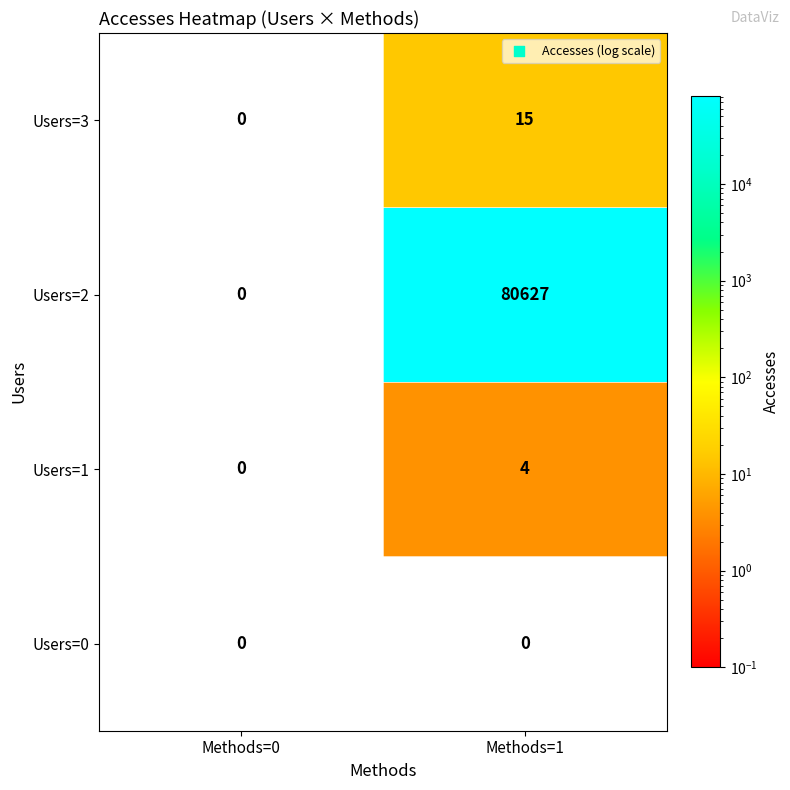

What value does the Users=3 series have at Methods=1, to the nearest 10?

20